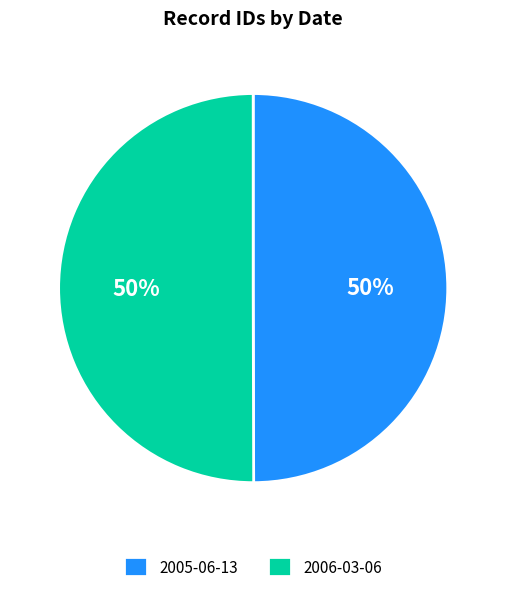

To the nearest percent, what is the average slice percentage?

50%